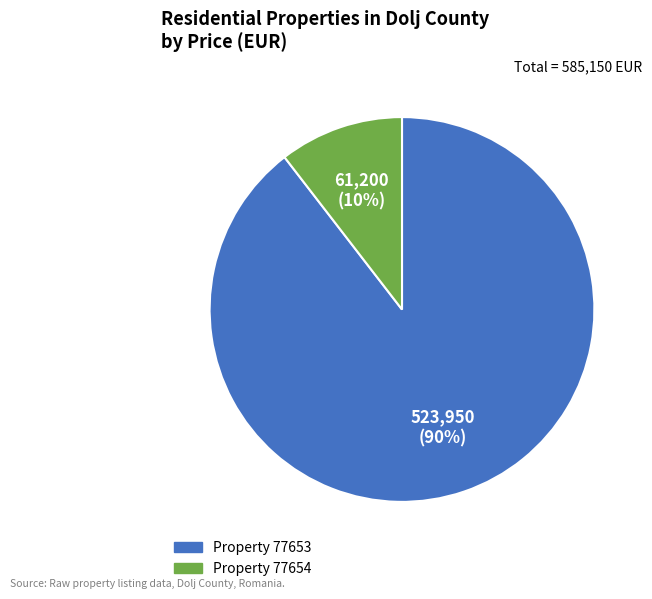

Does any single category account for the majority?

Yes